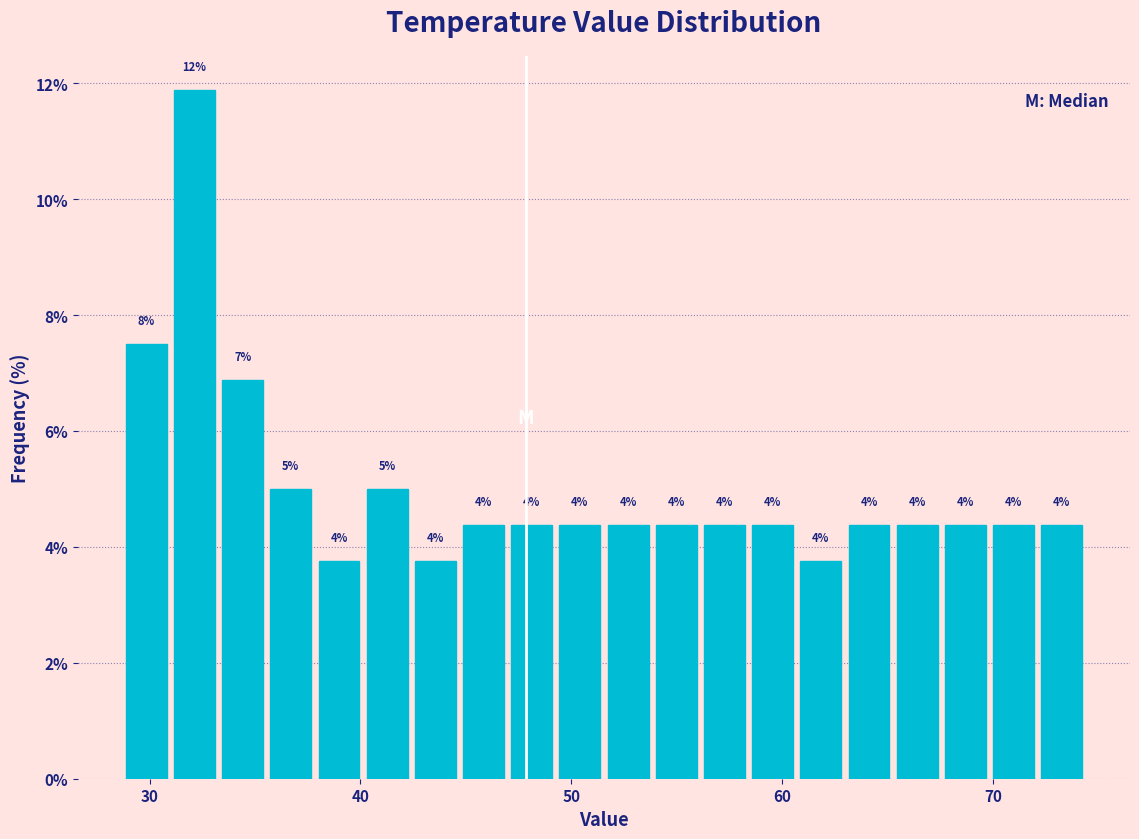

Around what value on the x-axis is the tallest bar? Give the approximate position of its centre, as read against the axis.

32